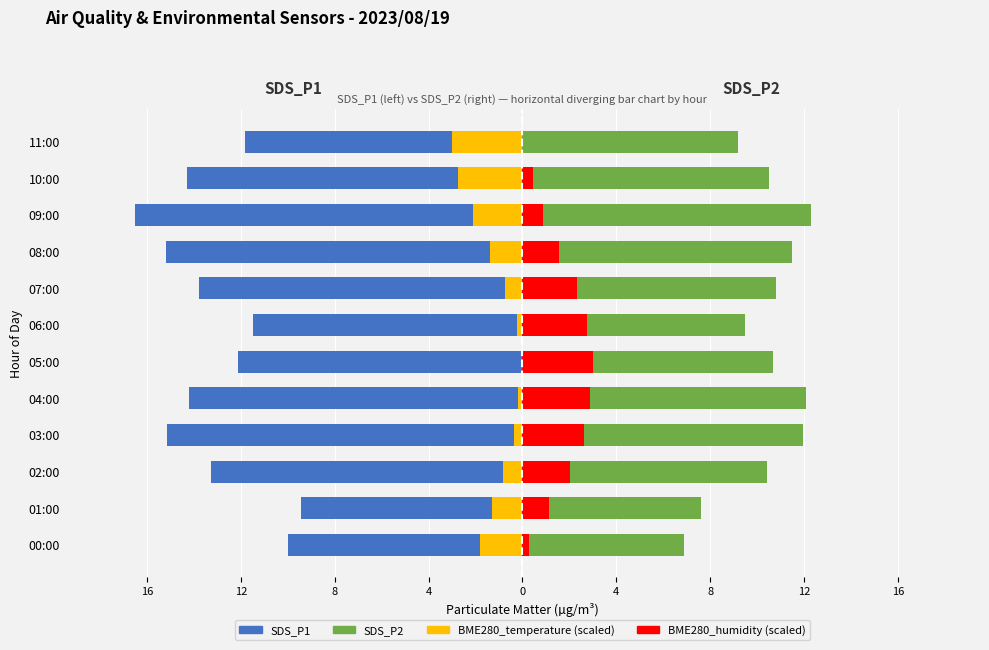

Reading left to right, list all the values displayed in this chart.

SDS_P1: -10.0	-9.4	-13.3	-15.1	-14.2	-12.1	-11.5	-13.8	-15.2	-16.5	-14.3	-11.8
BME280_temperature (scaled): -1.8	-1.3	-0.8	-0.4	-0.2	0.0	-0.2	-0.8	-1.4	-2.1	-2.7	-3.0
SDS_P2: 6.9	7.6	10.4	11.9	12.1	10.7	9.5	10.8	11.5	12.3	10.5	9.2
BME280_humidity (scaled): 0.3	1.1	2.0	2.6	2.9	3.0	2.8	2.3	1.6	0.9	0.4	0.0